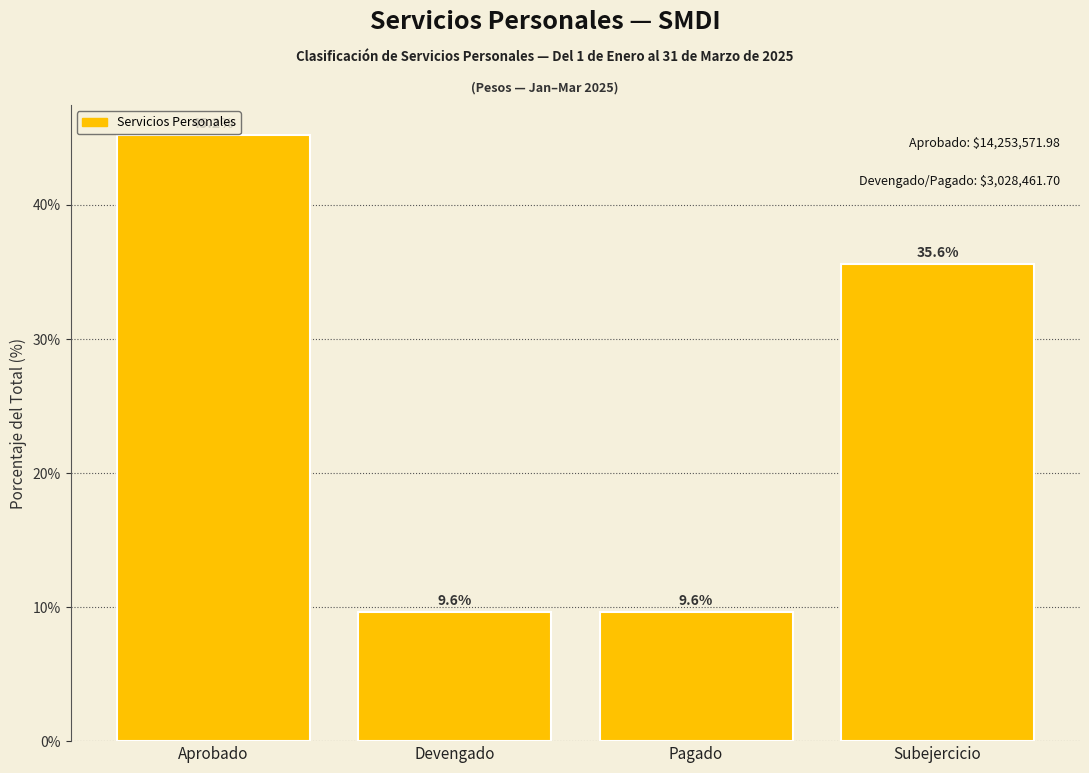

Reading left to right, extract all data points from this chart.

Aprobado=45.2	Devengado=9.6	Pagado=9.6	Subejercicio=35.6